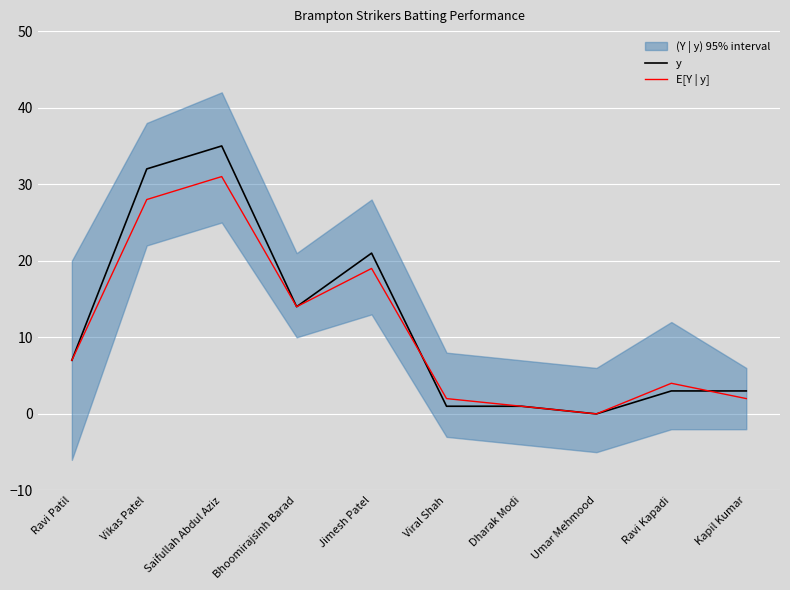

What is the difference between the maximum and minimum values in the y series?

35